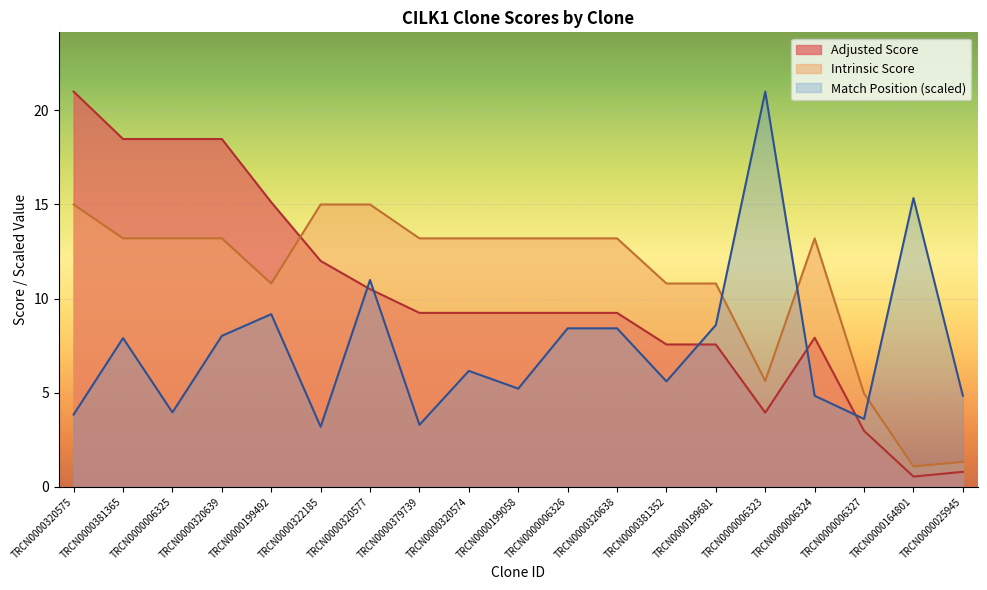

Reading left to right, list all the values displayed in this chart.

Match Position: TRCN0000320575=3.8	TRCN0000381365=7.9	TRCN0000006325=3.9	TRCN0000320639=8.0	TRCN0000199492=9.2	TRCN0000322185=3.2	TRCN0000320577=11.0	TRCN0000379739=3.3	TRCN0000320574=6.2	TRCN0000199058=5.2	TRCN0000006326=8.4	TRCN0000320638=8.4	TRCN0000381352=5.6	TRCN0000199681=8.6	TRCN0000006323=21.0	TRCN0000006324=4.8	TRCN0000006327=3.6	TRCN0000164801=15.3	TRCN0000025945=4.8
Adjusted Score: TRCN0000320575=21.0	TRCN0000381365=18.5	TRCN0000006325=18.5	TRCN0000320639=18.5	TRCN0000199492=15.1	TRCN0000322185=12.0	TRCN0000320577=10.5	TRCN0000379739=9.2	TRCN0000320574=9.2	TRCN0000199058=9.2	TRCN0000006326=9.2	TRCN0000320638=9.2	TRCN0000381352=7.6	TRCN0000199681=7.6	TRCN0000006323=3.9	TRCN0000006324=7.9	TRCN0000006327=3.0	TRCN0000164801=0.5	TRCN0000025945=0.8
Intrinsic Score: TRCN0000320575=15.0	TRCN0000381365=13.2	TRCN0000006325=13.2	TRCN0000320639=13.2	TRCN0000199492=10.8	TRCN0000322185=15.0	TRCN0000320577=15.0	TRCN0000379739=13.2	TRCN0000320574=13.2	TRCN0000199058=13.2	TRCN0000006326=13.2	TRCN0000320638=13.2	TRCN0000381352=10.8	TRCN0000199681=10.8	TRCN0000006323=5.6	TRCN0000006324=13.2	TRCN0000006327=5.0	TRCN0000164801=1.1	TRCN0000025945=1.3